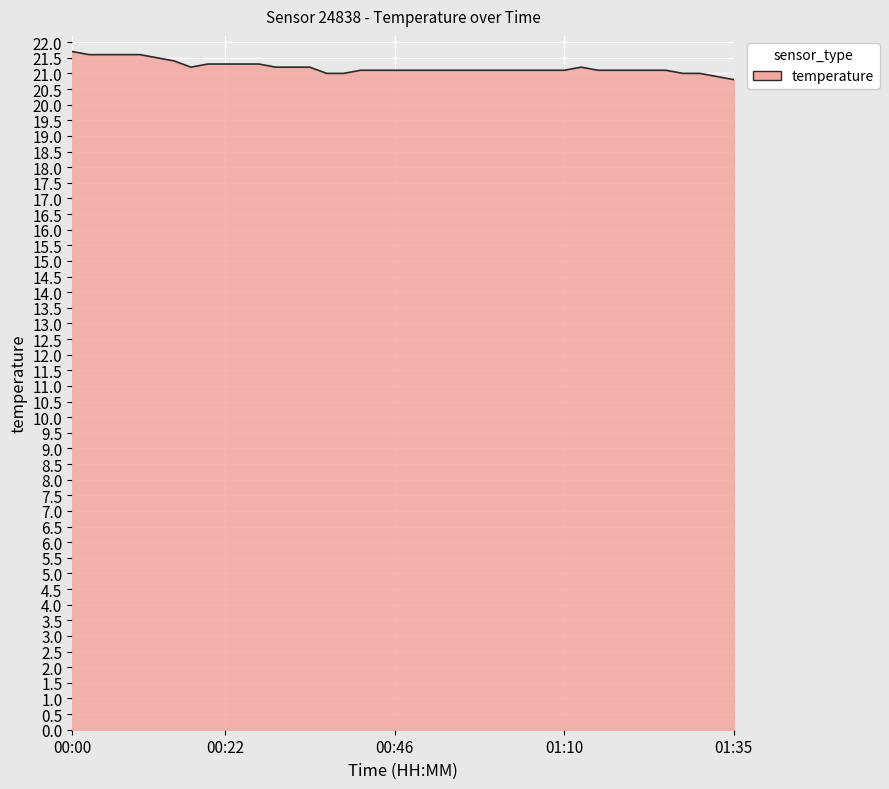

What is the difference between the maximum and minimum values?

0.9